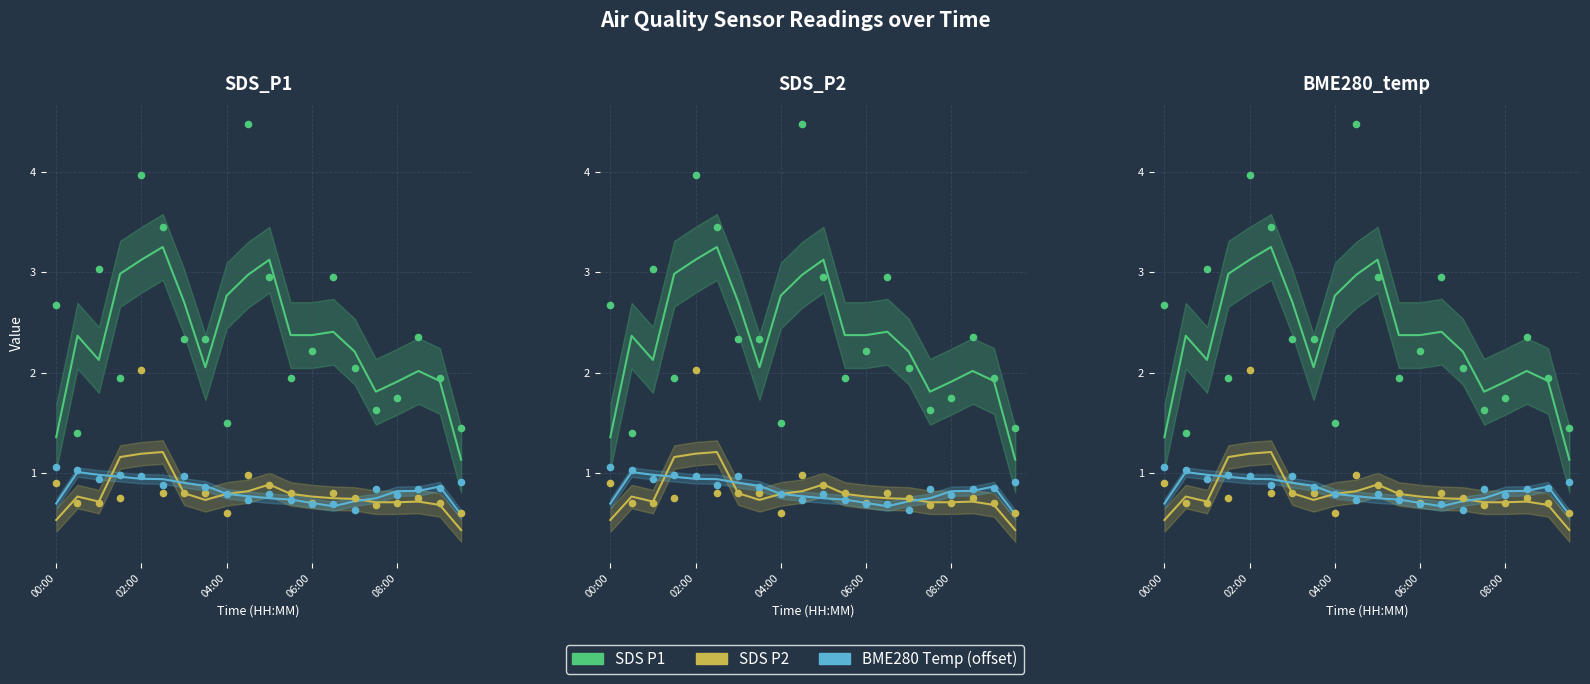

Which series has the largest total across all categories?

SDS_P1